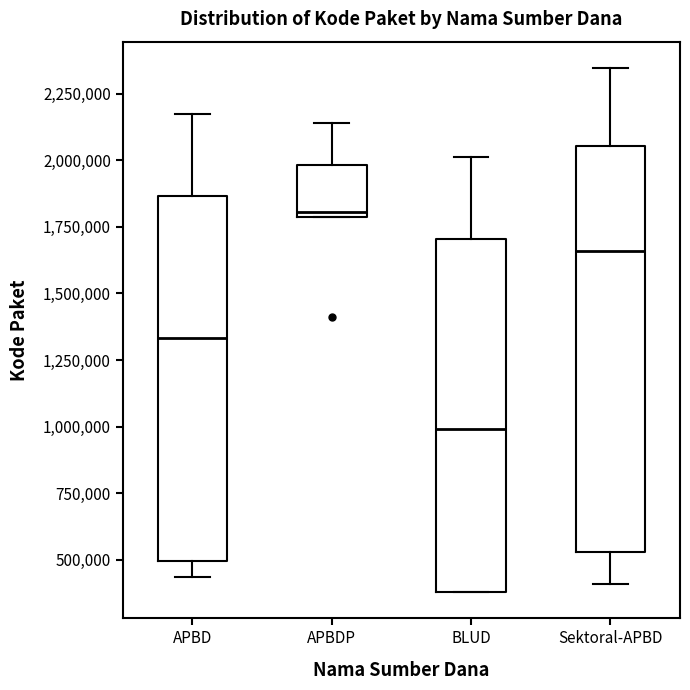

Which box has the highest median line?

APBDP